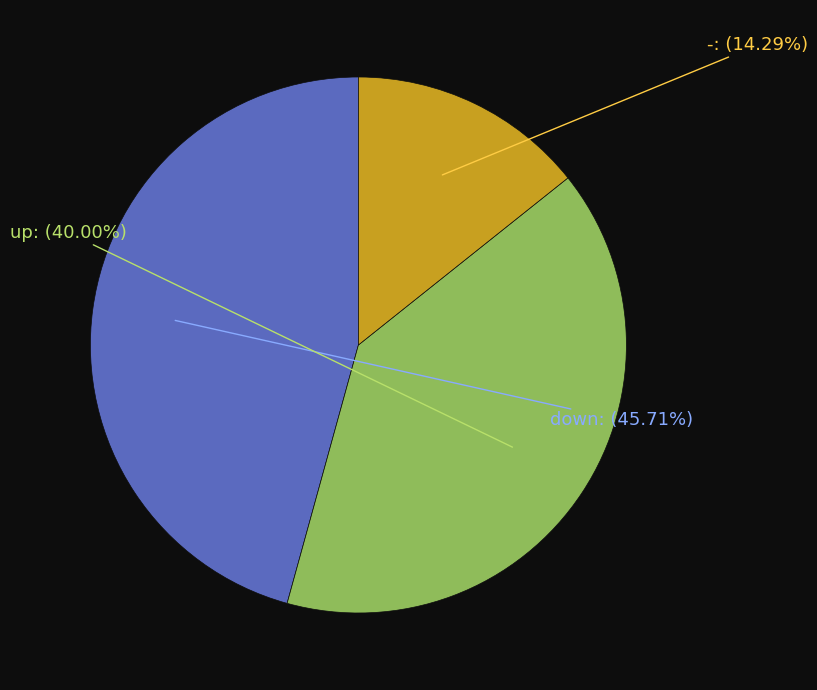

Which has a higher value, - or up?

up